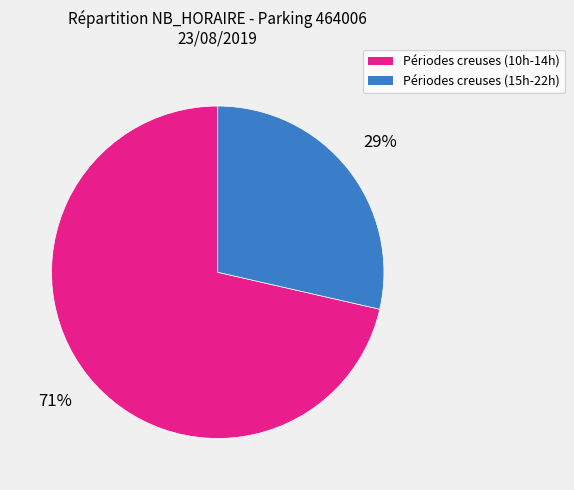

Does any single category account for the majority?

Yes